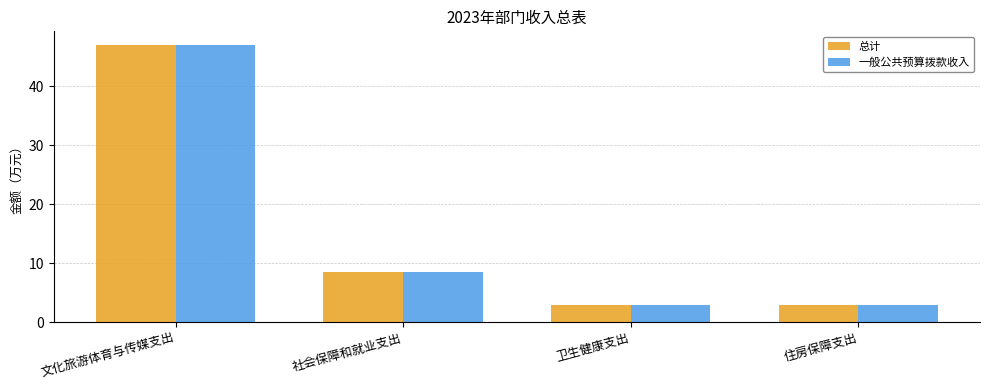

How many values in the 一般公共预算拨款收入 series exceed 8?

2